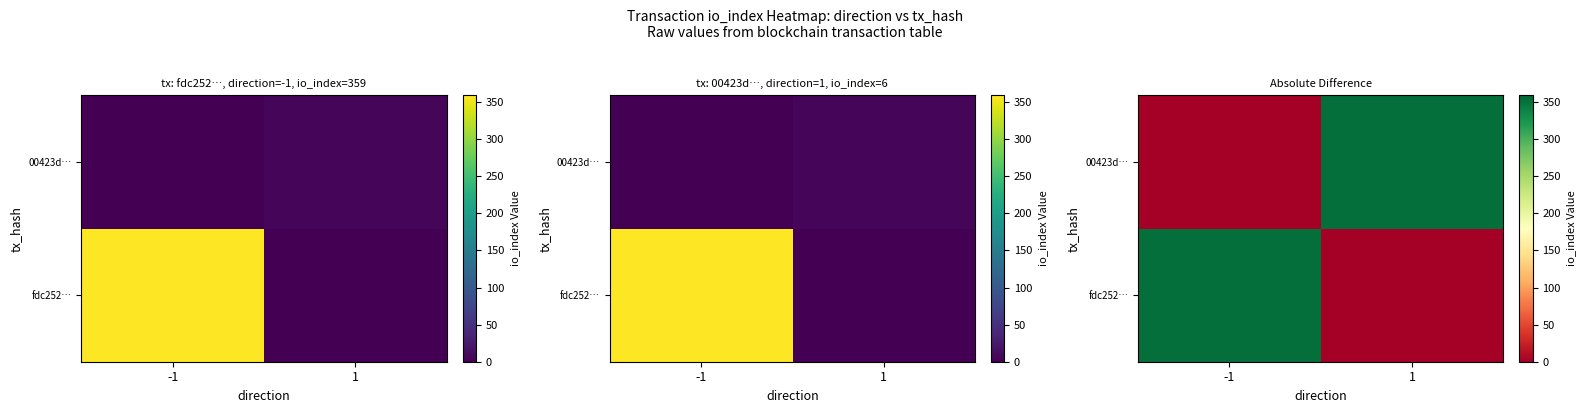

The fdc252… series shows -144 at 1. True or false?

False